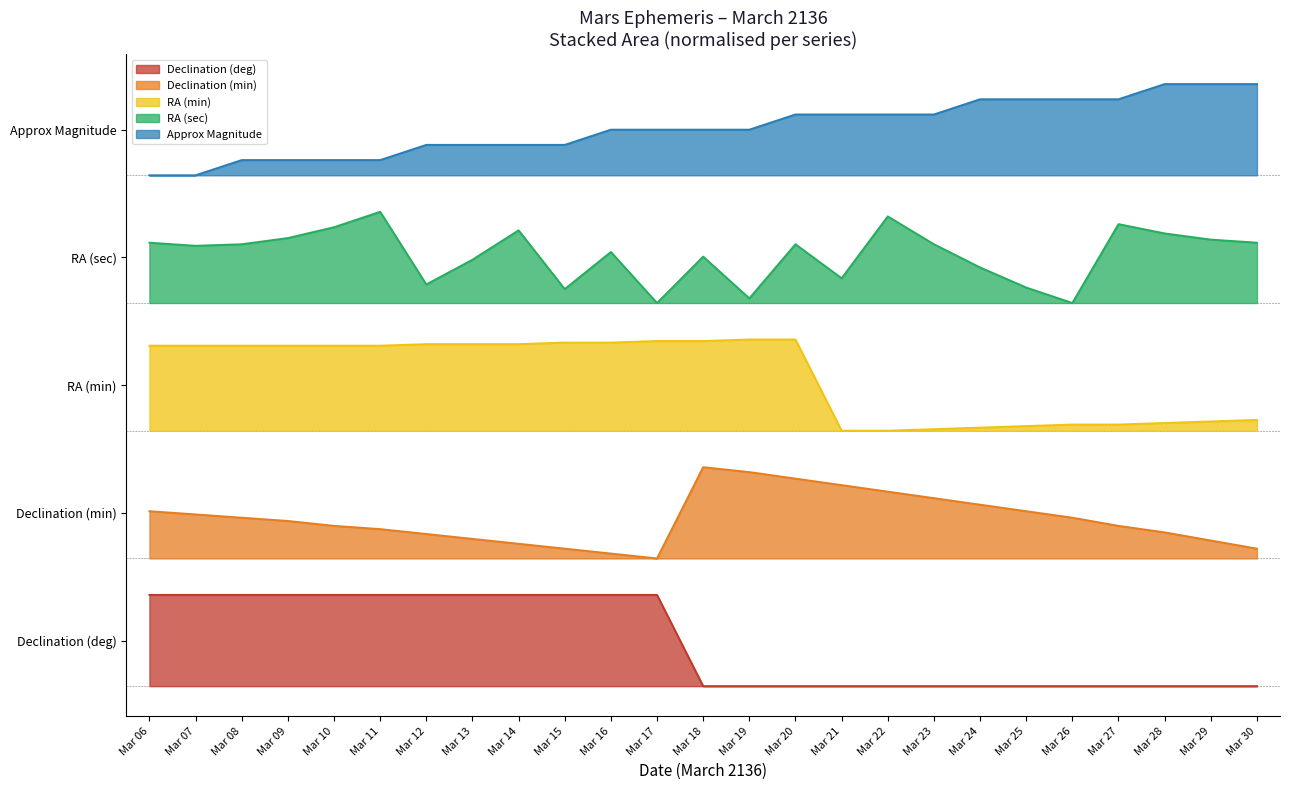

True or false: Dec min and Dec deg cross at least once.

False